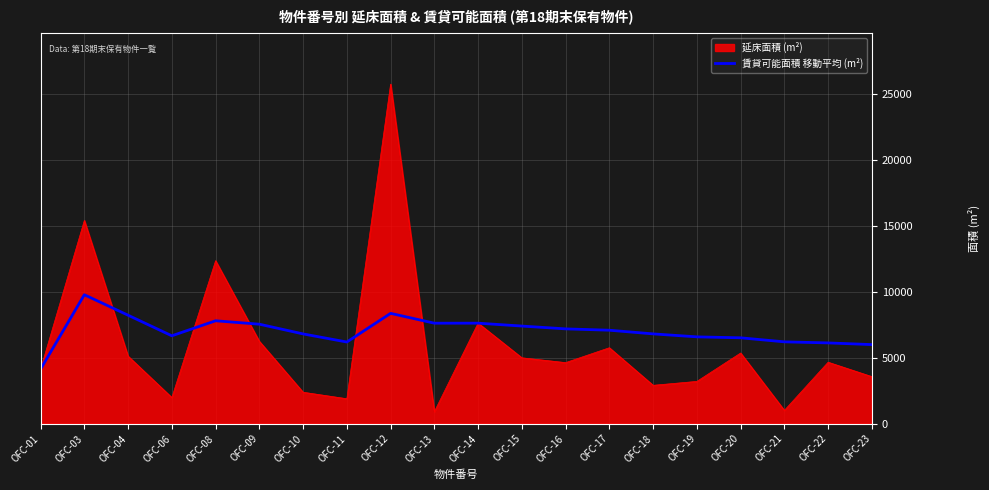

At which label does 賃貸可能面積 移動平均 (m²) reach its minimum?

OFC-01